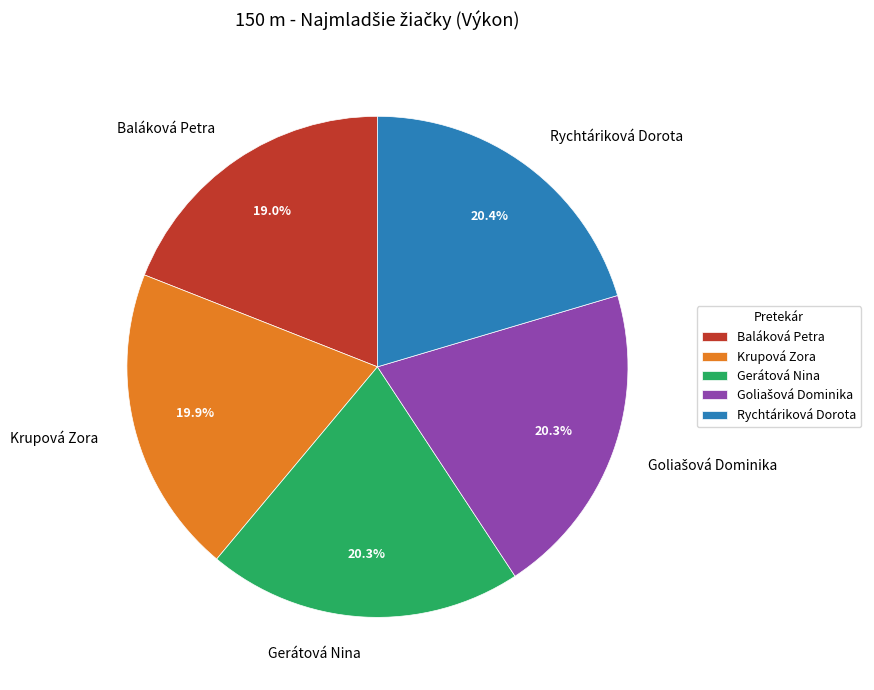

Between Krupová Zora and Baláková Petra, which is larger?

Krupová Zora